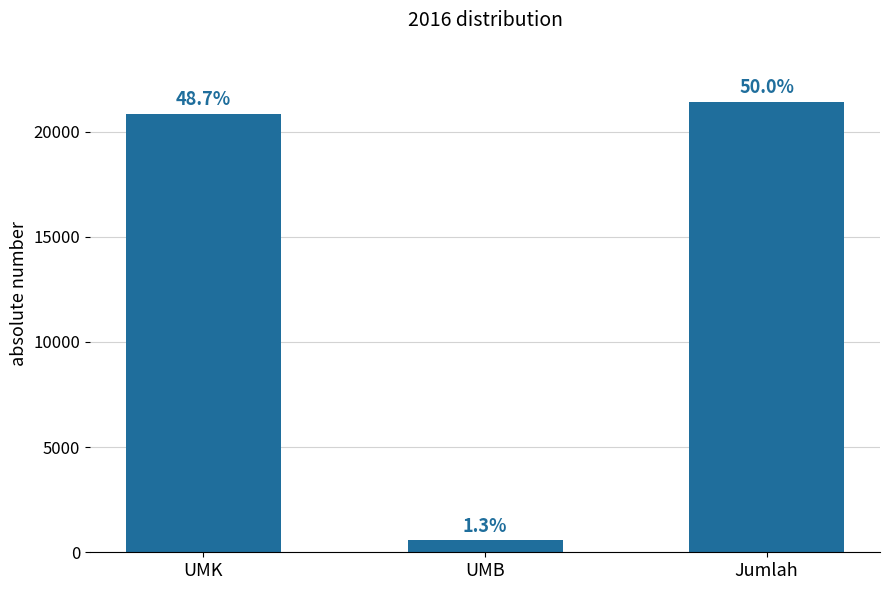

Reading left to right, what are all the values shown in this chart?

UMK=20845	UMB=563	Jumlah=21408